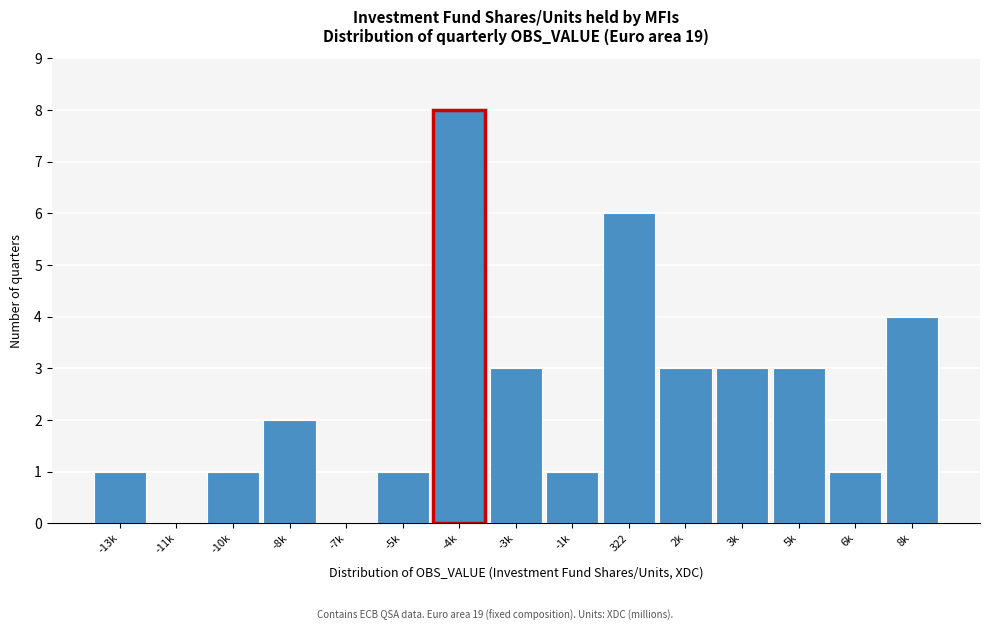

Reading left to right, list all the values displayed in this chart.

-13k=1	-11k=0	-10k=1	-8k=2	-7k=0	-5k=1	-4k=8	-3k=3	-1k=1	322=6	2k=3	3k=3	5k=3	6k=1	8k=4